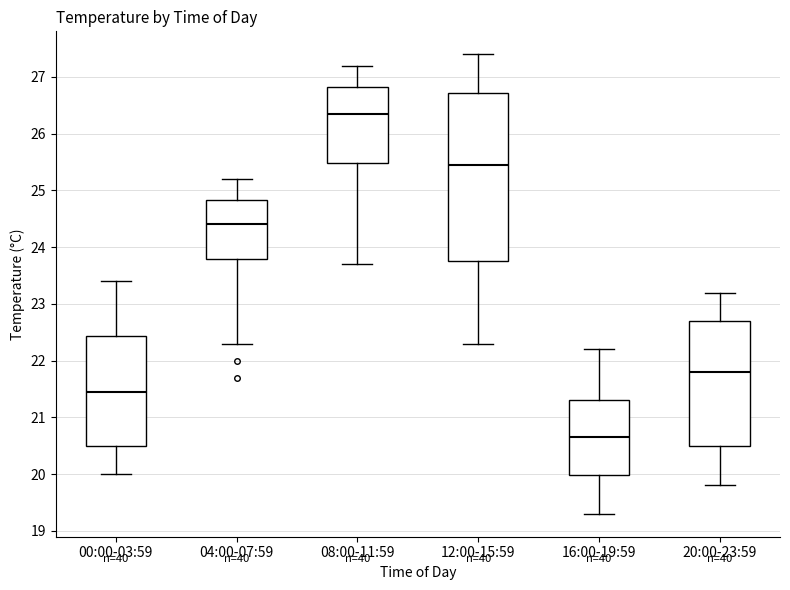

Which box's median line is the lowest?

16:00-19:59